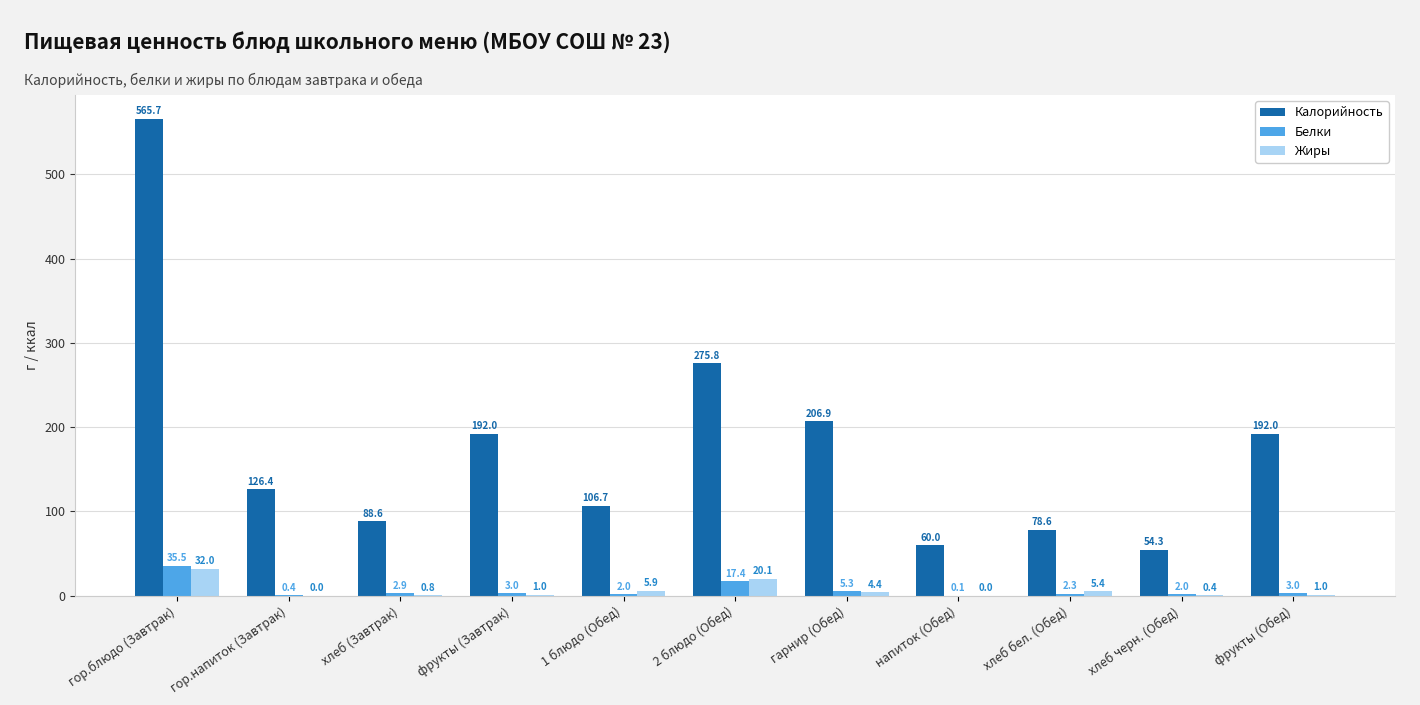

Between гор.блюдо (Завтрак) and 1 блюдо (Обед), which series saw the biggest shift?

Калорийность